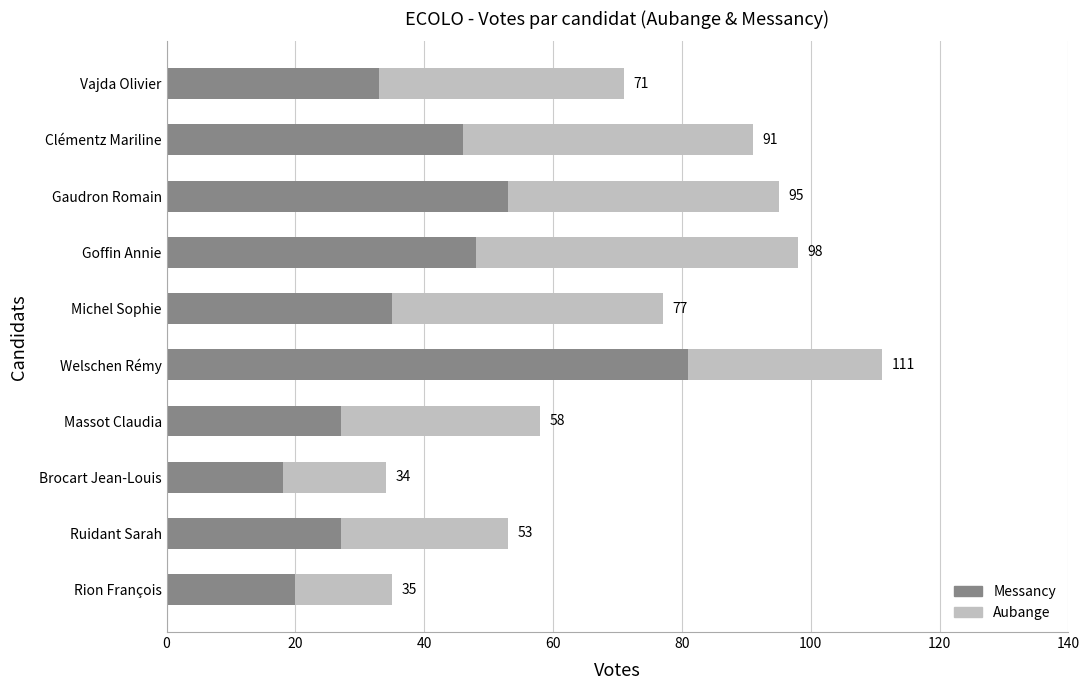

What are all the series names shown in the legend?

Messancy, Aubange